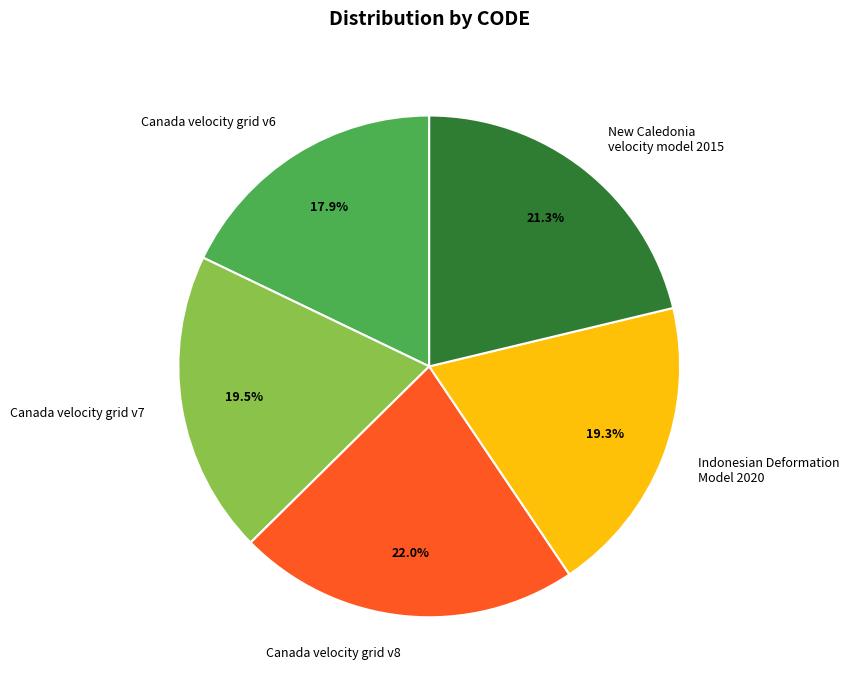

To the nearest percent, what portion does Canada velocity grid v8 represent?

22%